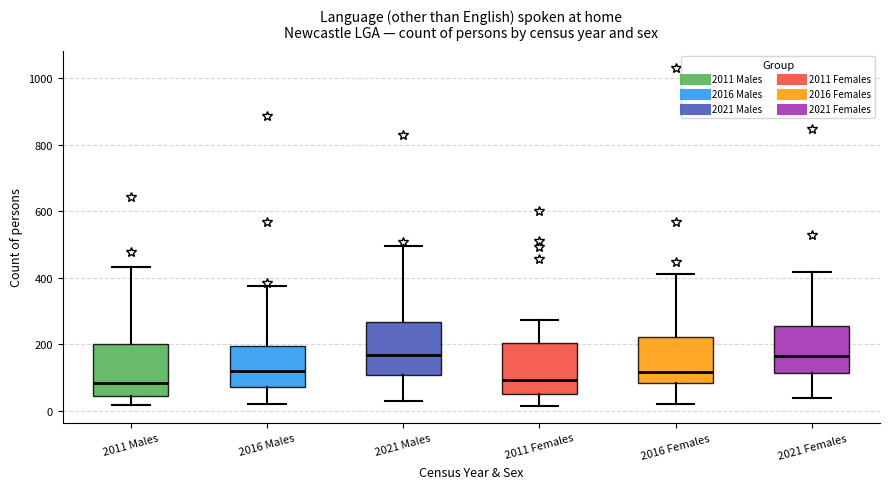

Reading left to right, read every box against the y-axis: the position of its median line, the range the box covers, and the ends of its whiskers. The values are not printed on the chart, so give them approximately, as read against the axis.

2011 Males: median 80, box 40 to 200, whiskers 20 to 440
2016 Males: median 120, box 80 to 200, whiskers 20 to 380
2021 Males: median 160, box 100 to 260, whiskers 20 to 500
2011 Females: median 100, box 40 to 200, whiskers 20 to 280
2016 Females: median 120, box 80 to 220, whiskers 20 to 420
2021 Females: median 160, box 120 to 260, whiskers 40 to 420